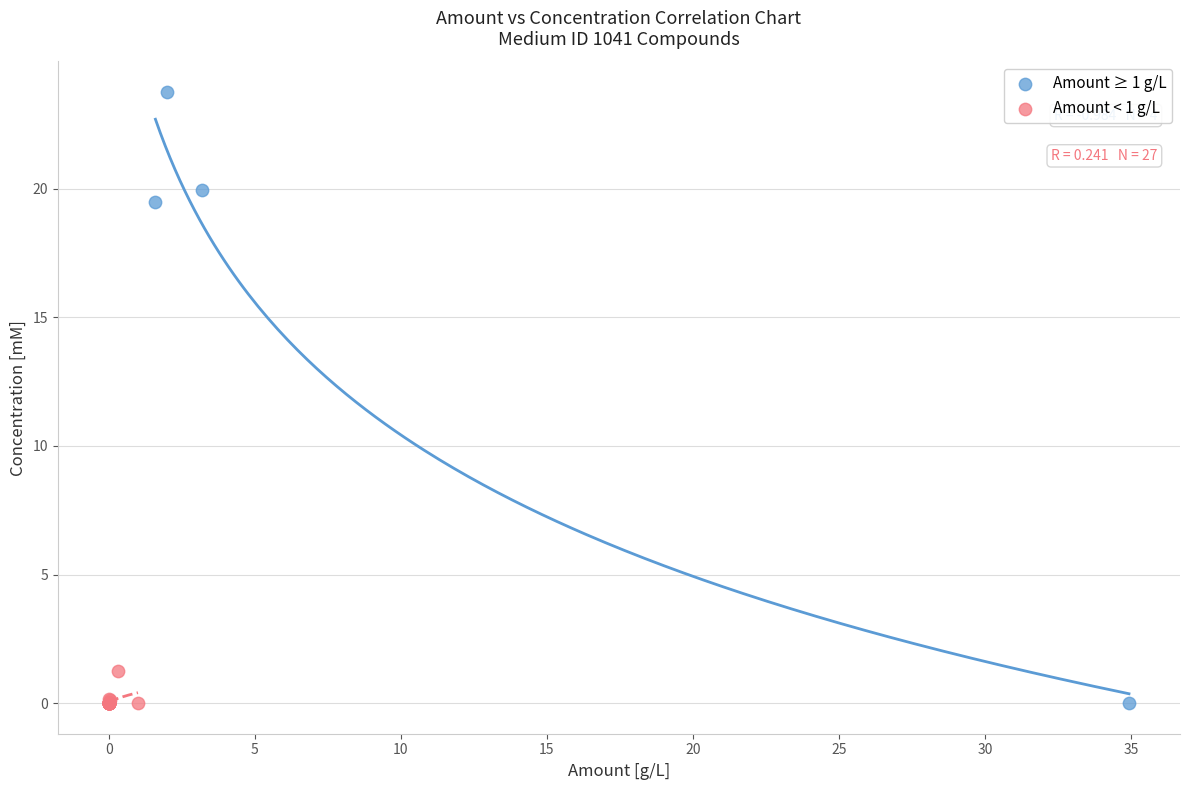

Which series has the widest spread of Y values?

Amount ≥ 1 g/L